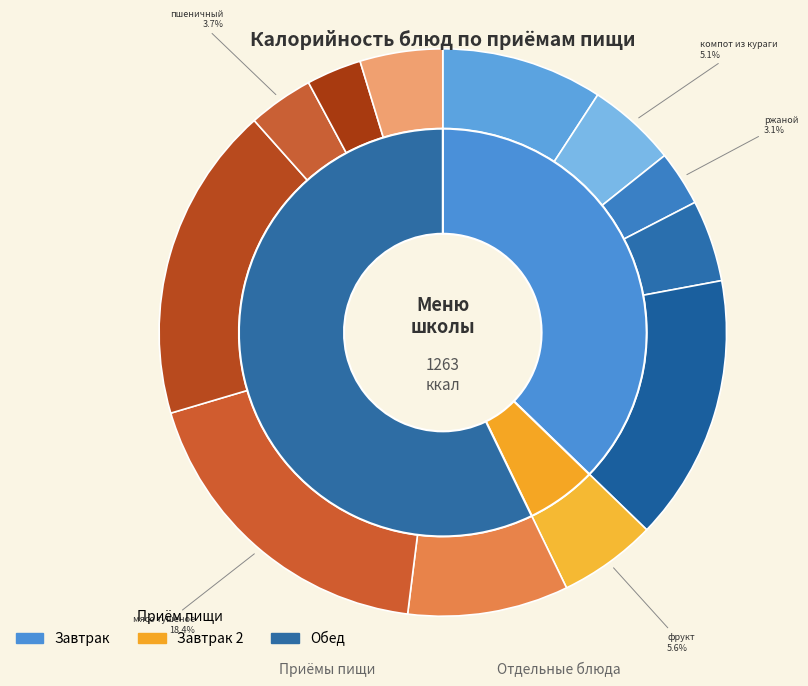

What is the largest slice in the pie chart?

мясо тушеное